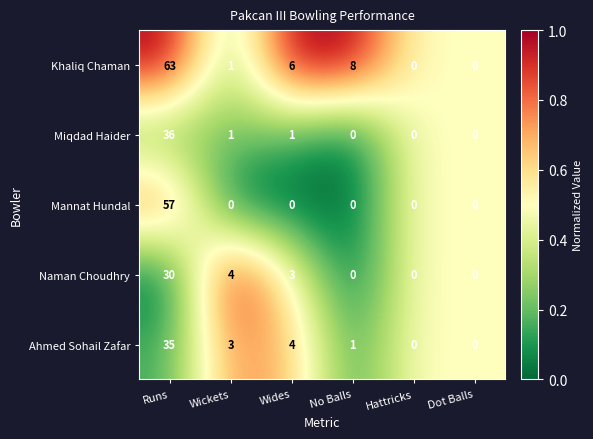

Which series changed the most between Wickets and No Balls?

Khaliq Chaman